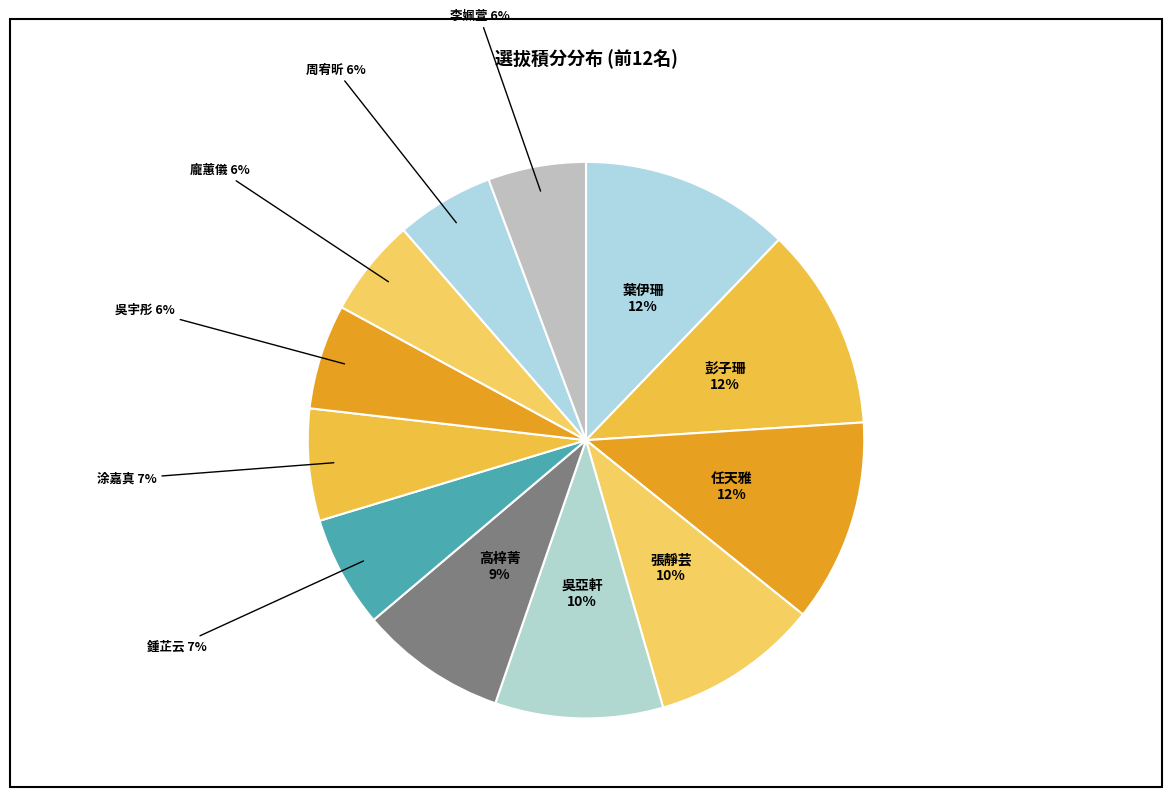

Combined, do 張靜芸 and 吳亞軒 account for over 50%?

No